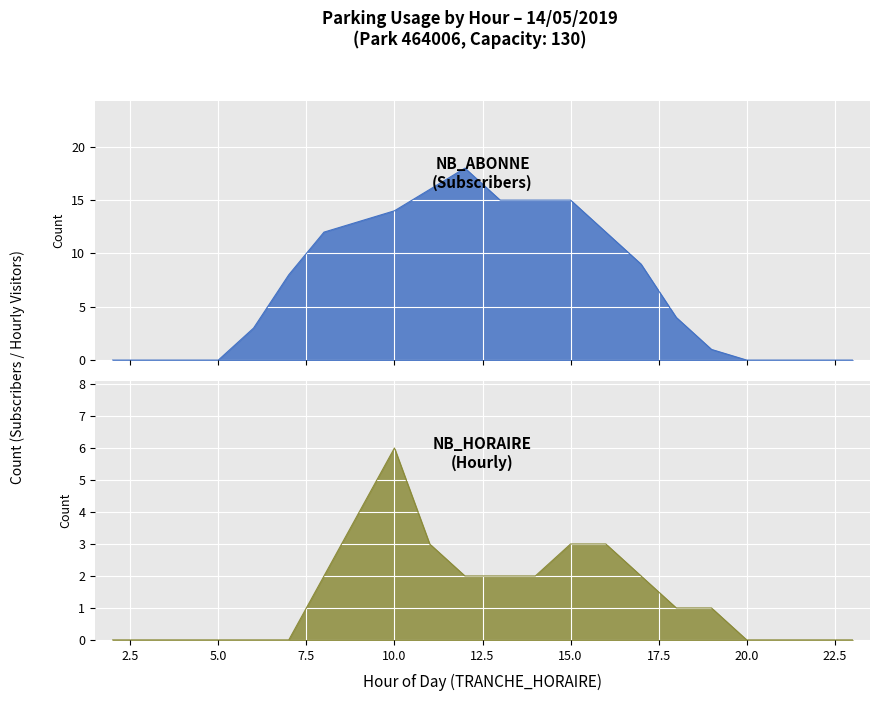

What is the value of the NB_ABONNE point at the 17th from the left?

4